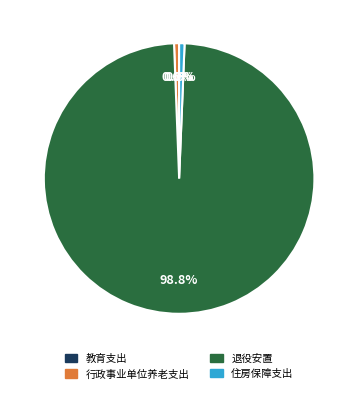

Approximately how many times larger is the value at 退役安置 compared to 行政事业单位养老支出?

166.1